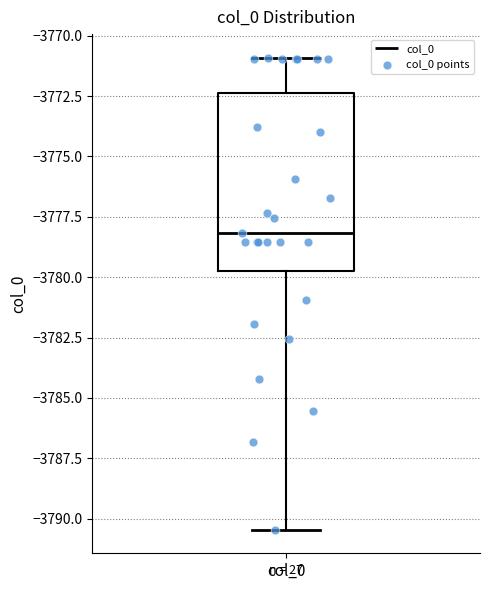

Where is the upper edge of the box for col_0 on the y-axis? The values are not printed on the chart, so give them approximately, as read against the axis.

-3772.5